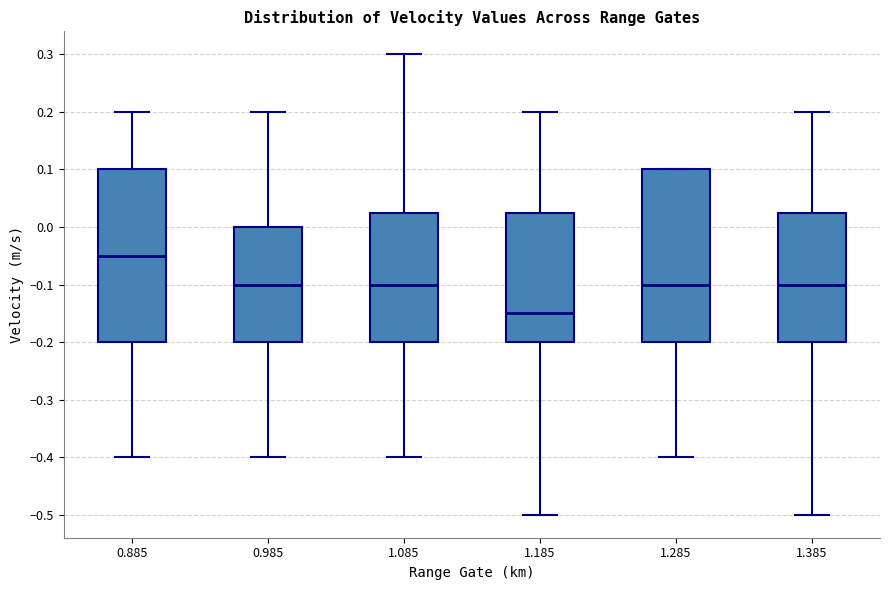

Reading left to right, read every box against the y-axis: the position of its median line, the range the box covers, and the ends of its whiskers. The values are not printed on the chart, so give them approximately, as read against the axis.

0.885: median -0.05, box -0.20 to 0.10, whiskers -0.40 to 0.20
0.985: median -0.10, box -0.20 to 0.00, whiskers -0.40 to 0.20
1.085: median -0.10, box -0.20 to 0.03, whiskers -0.40 to 0.30
1.185: median -0.15, box -0.20 to 0.03, whiskers -0.50 to 0.20
1.285: median -0.10, box -0.20 to 0.10, whiskers -0.40 to 0.10
1.385: median -0.10, box -0.20 to 0.03, whiskers -0.50 to 0.20